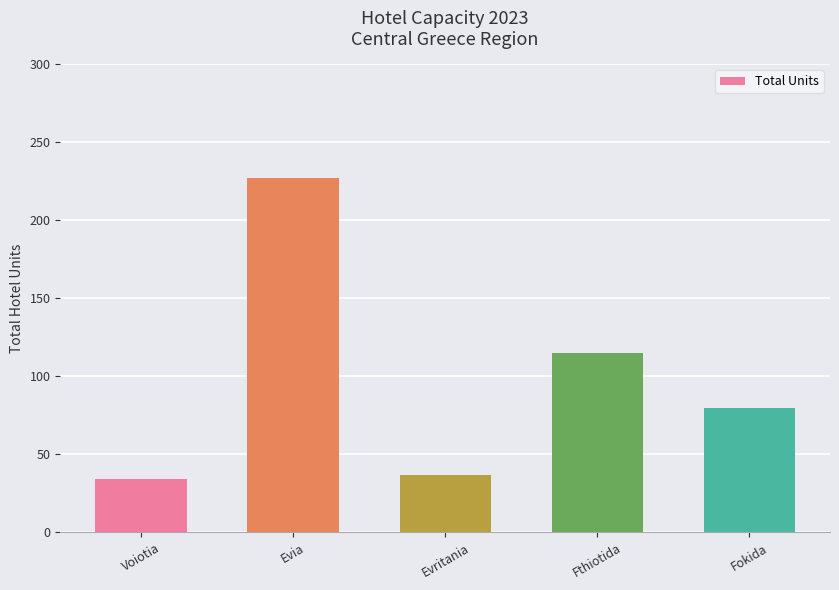

Are the bars grouped side by side (vs. stacked)?

No